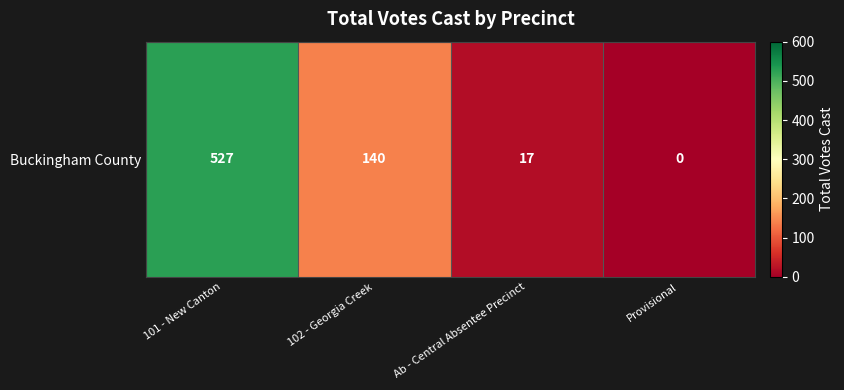

The value at Provisional is 0. True or false?

True